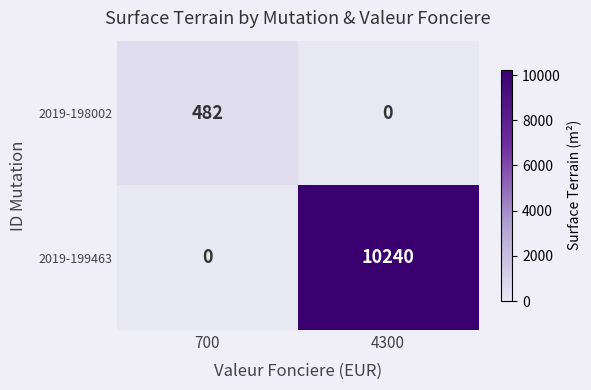

Which category has the highest value across all series?

4300